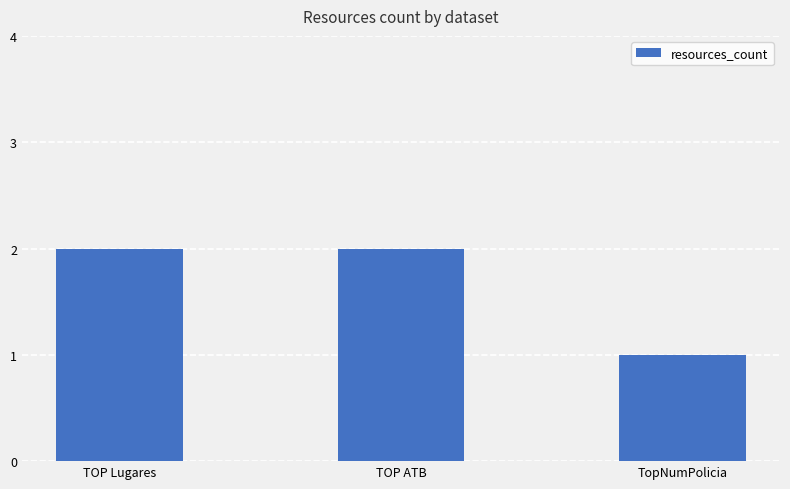

What value does the data have at TopNumPolicia?

1